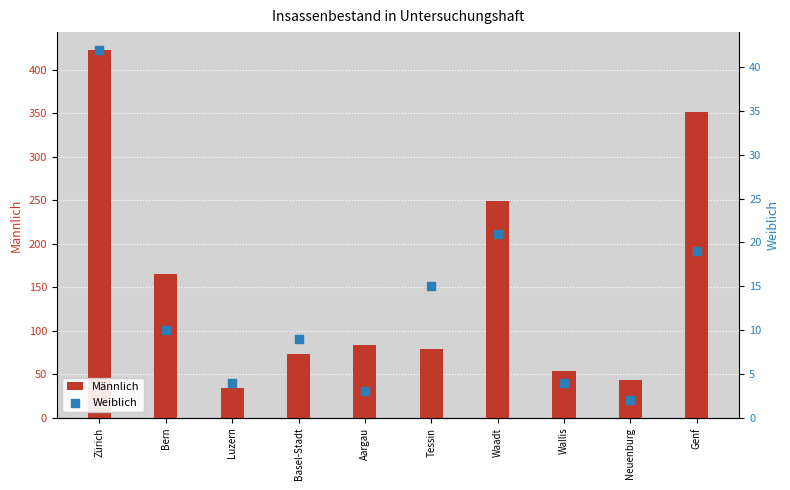

Which series has the largest total across all categories?

Männlich